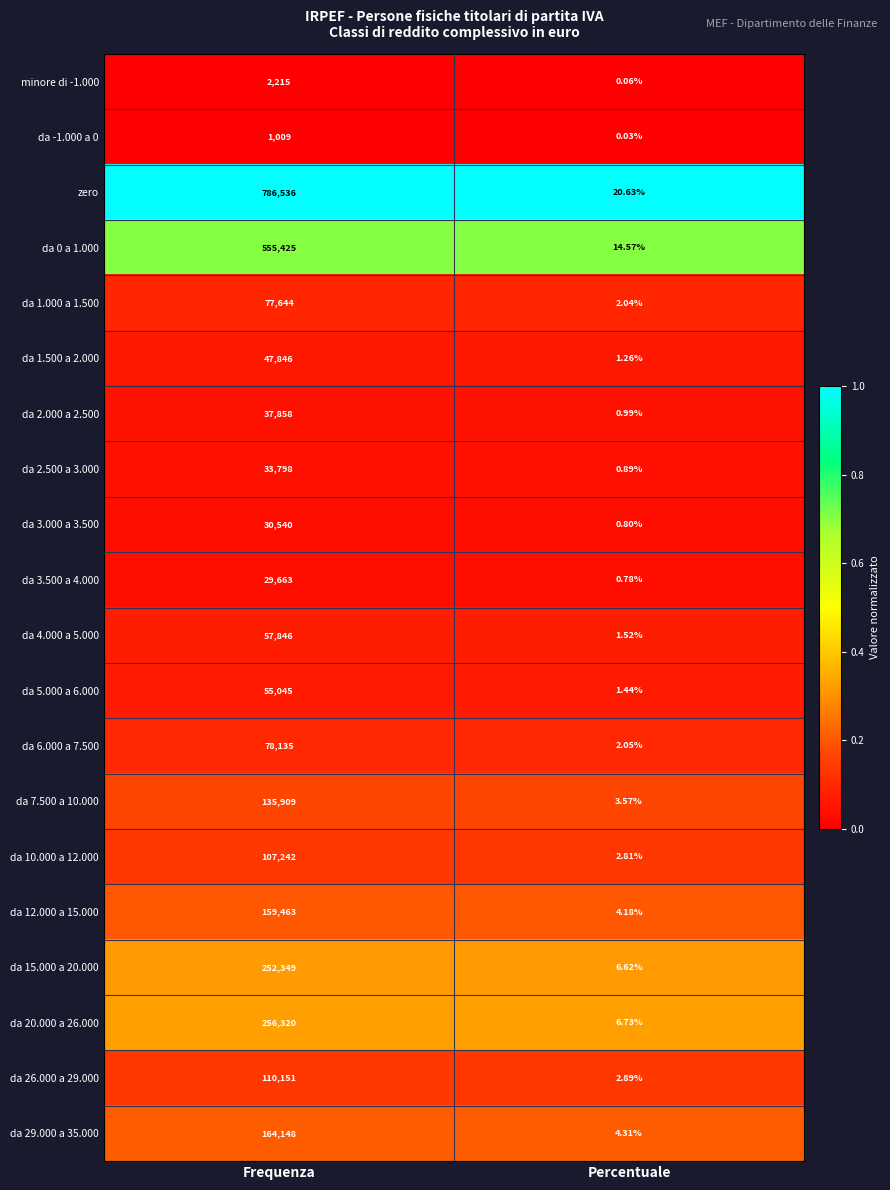

At which category is the sum across all series the highest?

Frequenza